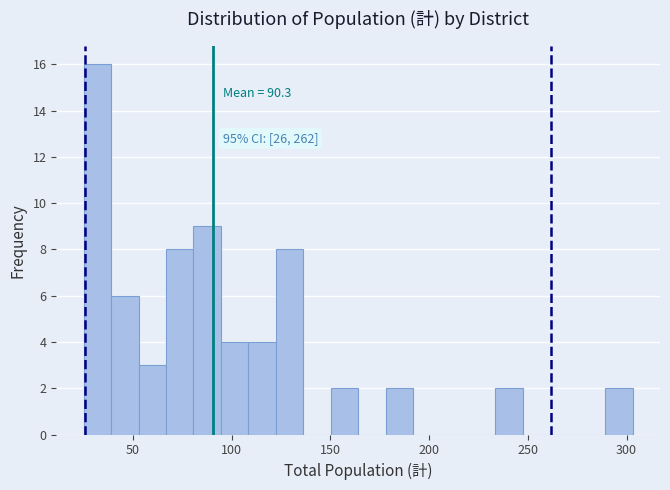

Around what value on the x-axis is the tallest bar? Give the approximate position of its centre, as read against the axis.

30